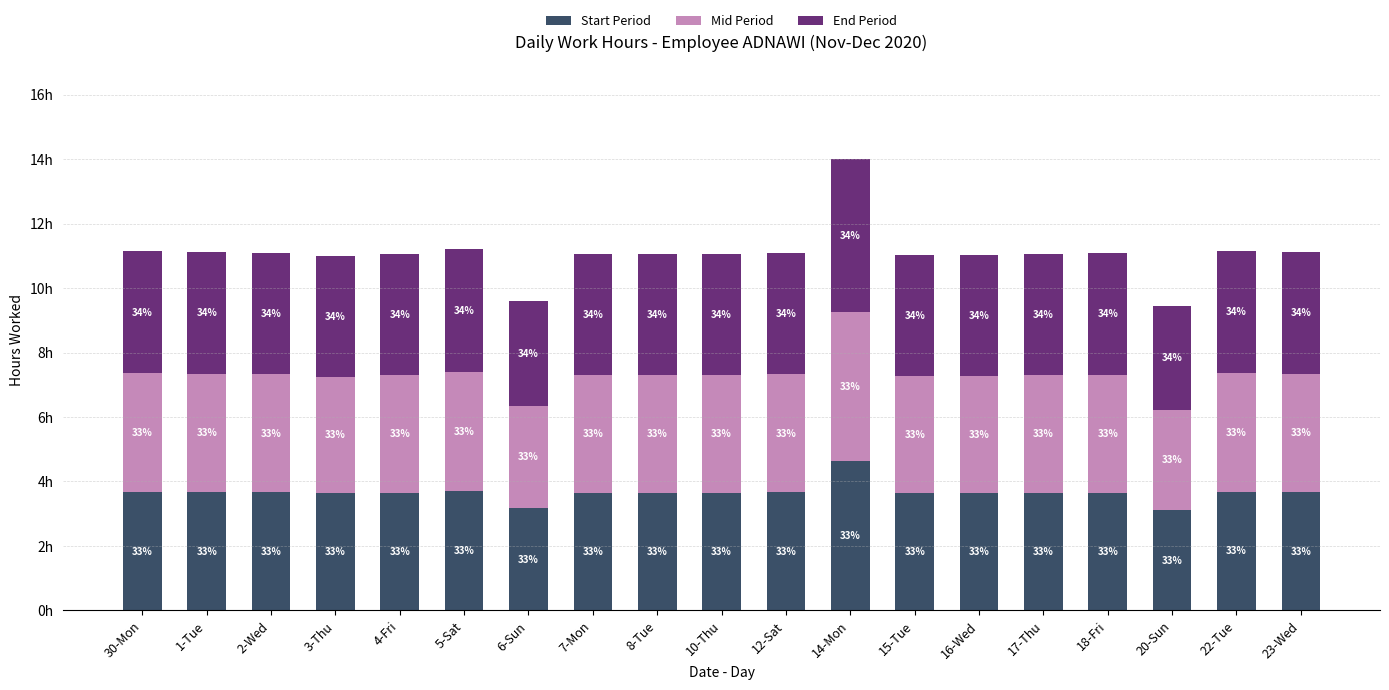

What is the average value of the End Period series?

3.8